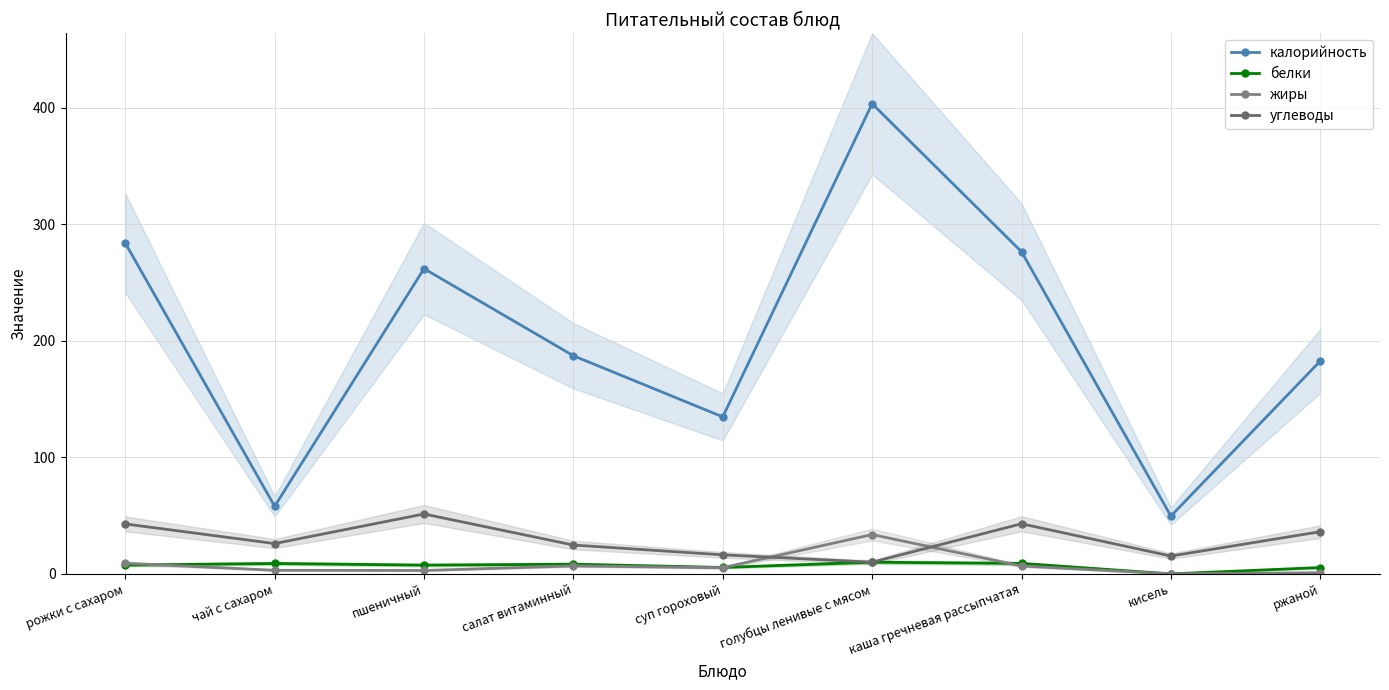

List the series in order of their peak value, lowest first.

белки, жиры, углеводы, калорийность